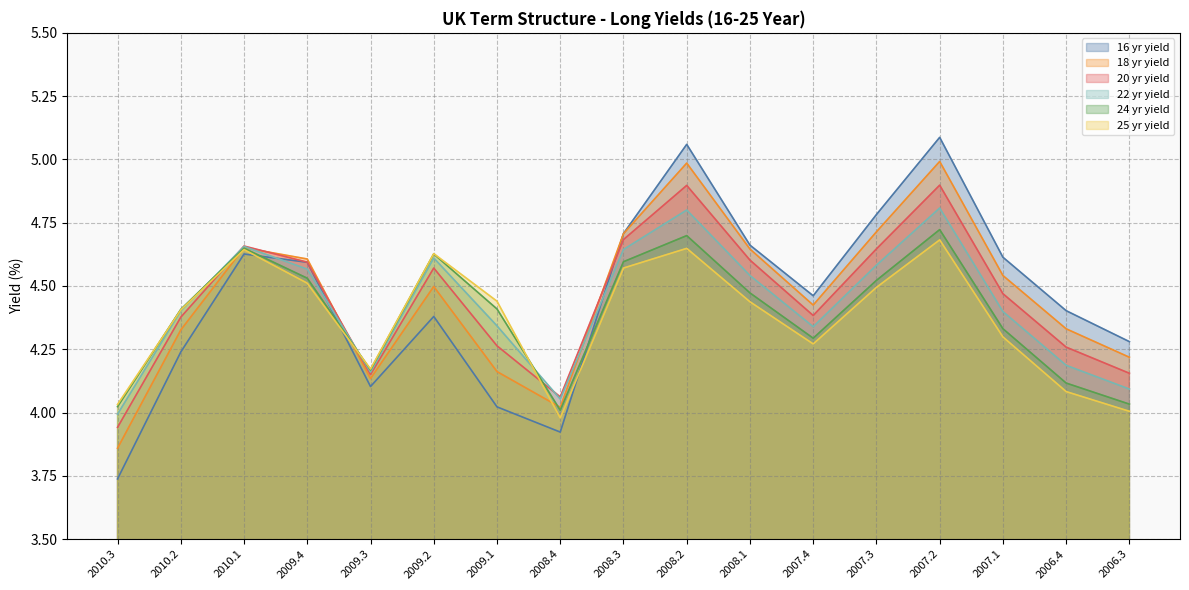

What is the difference between the maximum and minimum values in the 25 yr yield series?

0.7